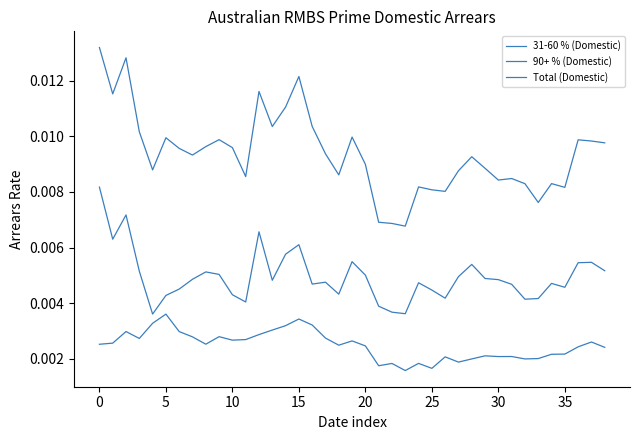

Does the chart have visible grid lines?

No